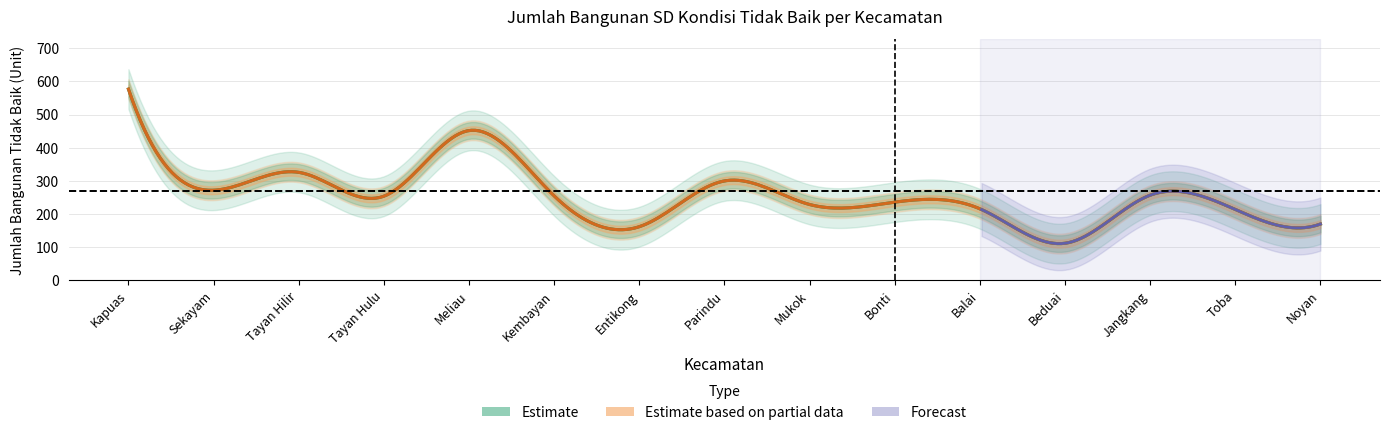

The 2020 series shows 229 at Mukok. True or false?

True